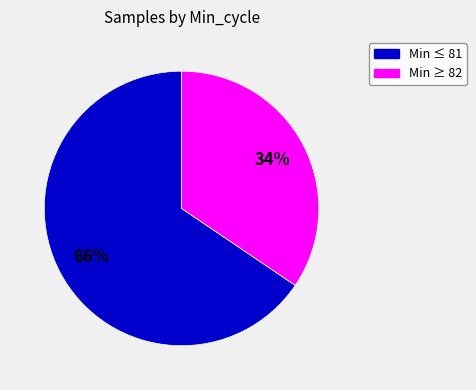

Is there a majority slice in this chart?

Yes